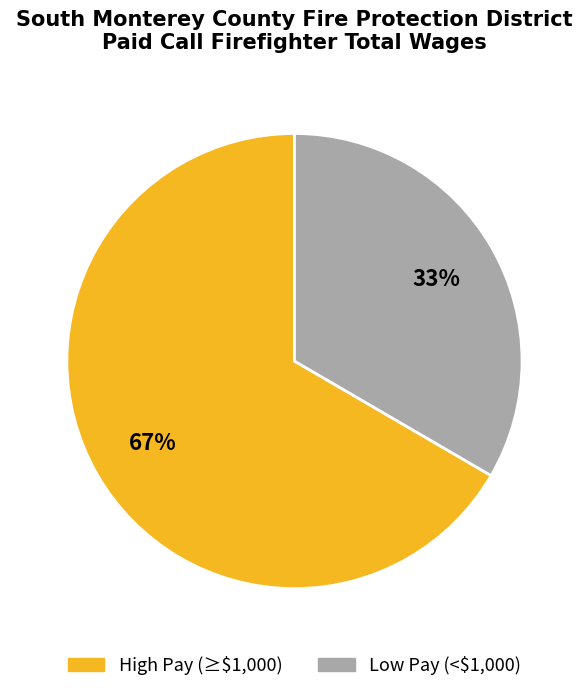

Count the number of slices in the pie.

2